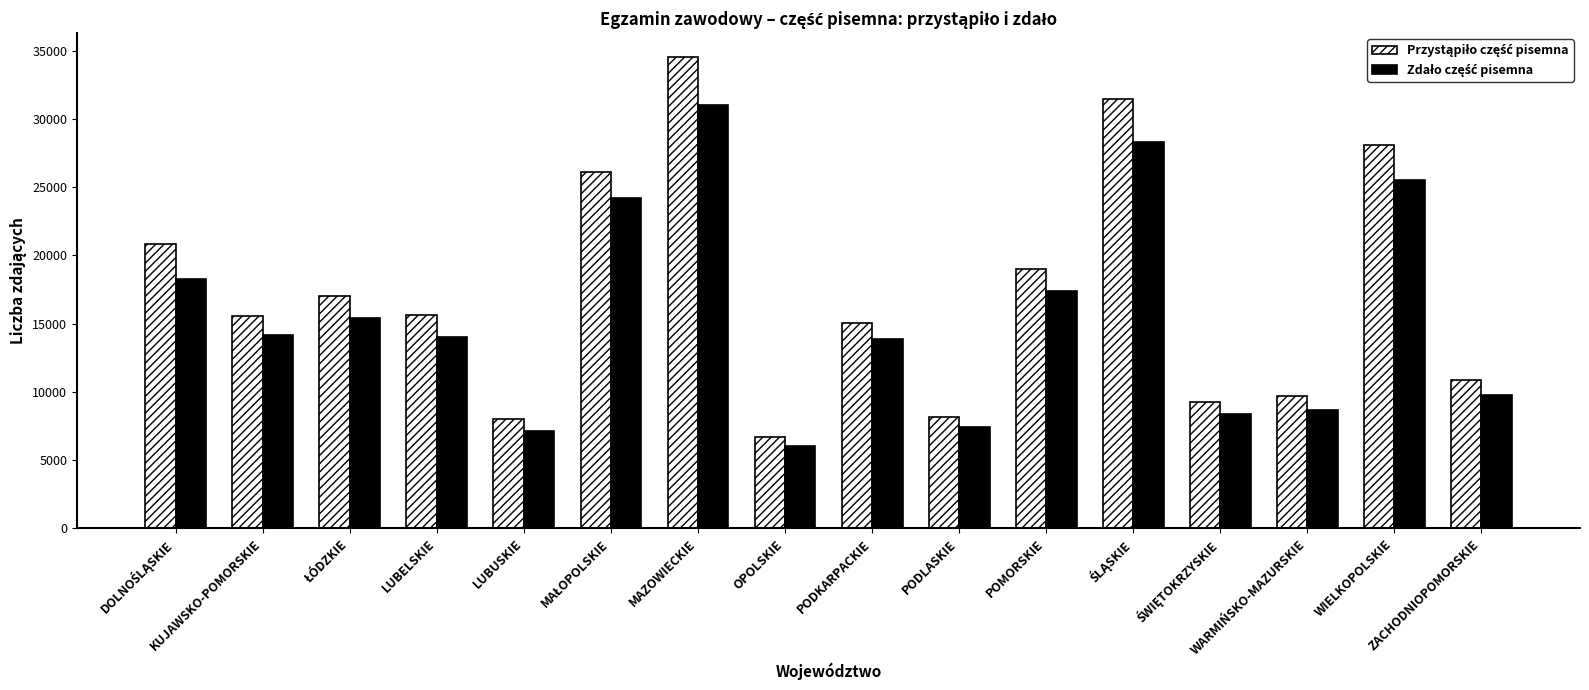

Reading left to right, extract all data points from this chart.

Przystąpiło część pisemna: DOLNOŚLĄSKIE=20804	KUJAWSKO-POMORSKIE=15537	ŁÓDZKIE=16998	LUBELSKIE=15644	LUBUSKIE=7992	MAŁOPOLSKIE=26128	MAZOWIECKIE=34564	OPOLSKIE=6678	PODKARPACKIE=15079	PODLASKIE=8174	POMORSKIE=19030	ŚLĄSKIE=31432	ŚWIĘTOKRZYSKIE=9296	WARMIŃSKO-MAZURSKIE=9694	WIELKOPOLSKIE=28089	ZACHODNIOPOMORSKIE=10866
Zdało część pisemna: DOLNOŚLĄSKIE=18290	KUJAWSKO-POMORSKIE=14148	ŁÓDZKIE=15432	LUBELSKIE=14038	LUBUSKIE=7141	MAŁOPOLSKIE=24238	MAZOWIECKIE=31017	OPOLSKIE=6051	PODKARPACKIE=13881	PODLASKIE=7443	POMORSKIE=17383	ŚLĄSKIE=28312	ŚWIĘTOKRZYSKIE=8374	WARMIŃSKO-MAZURSKIE=8679	WIELKOPOLSKIE=25563	ZACHODNIOPOMORSKIE=9777